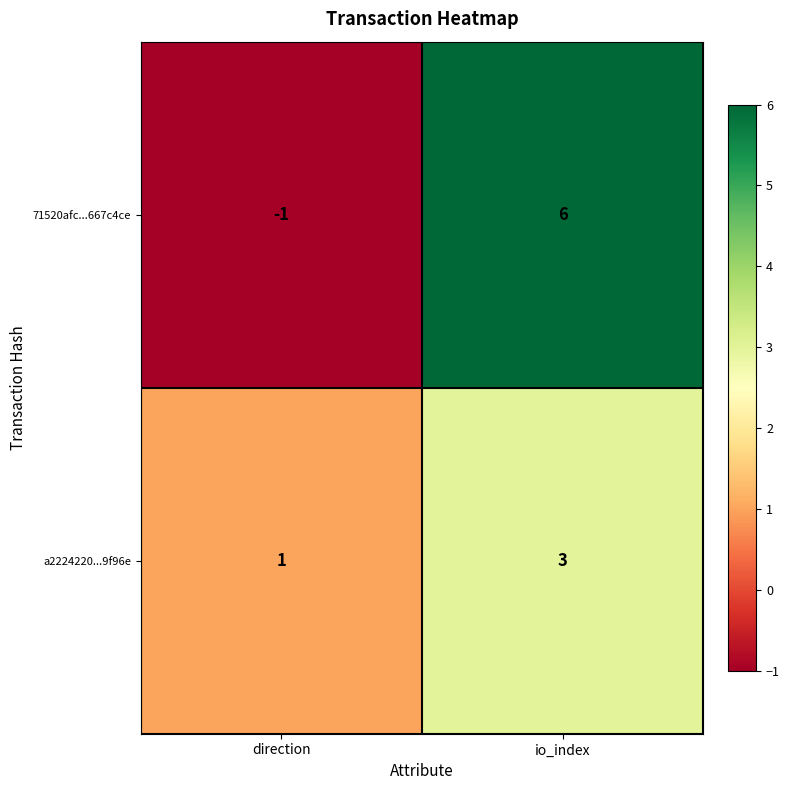

Which label corresponds to the largest value in the chart?

io_index